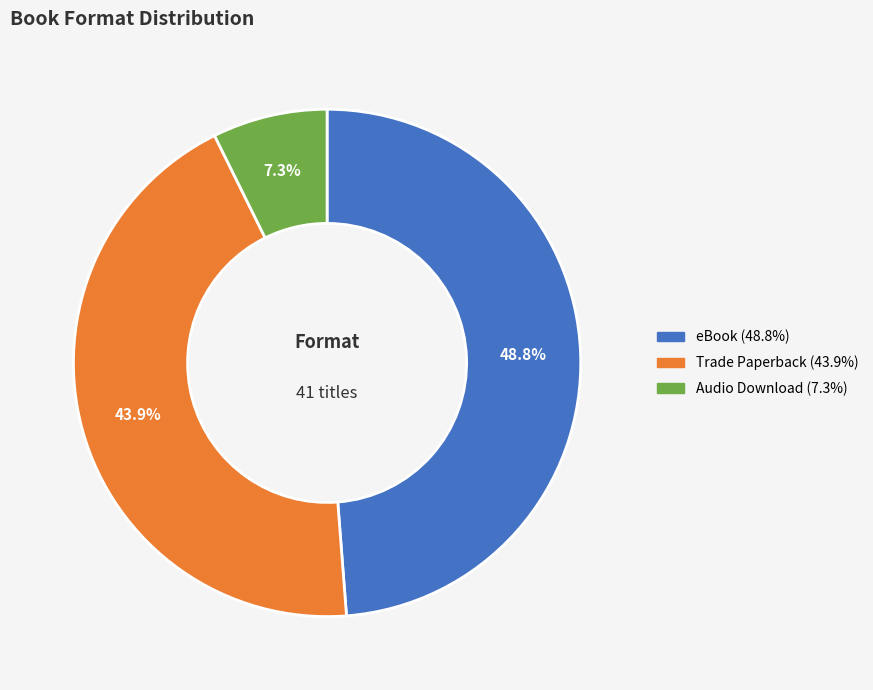

Count the number of slices in the pie.

3